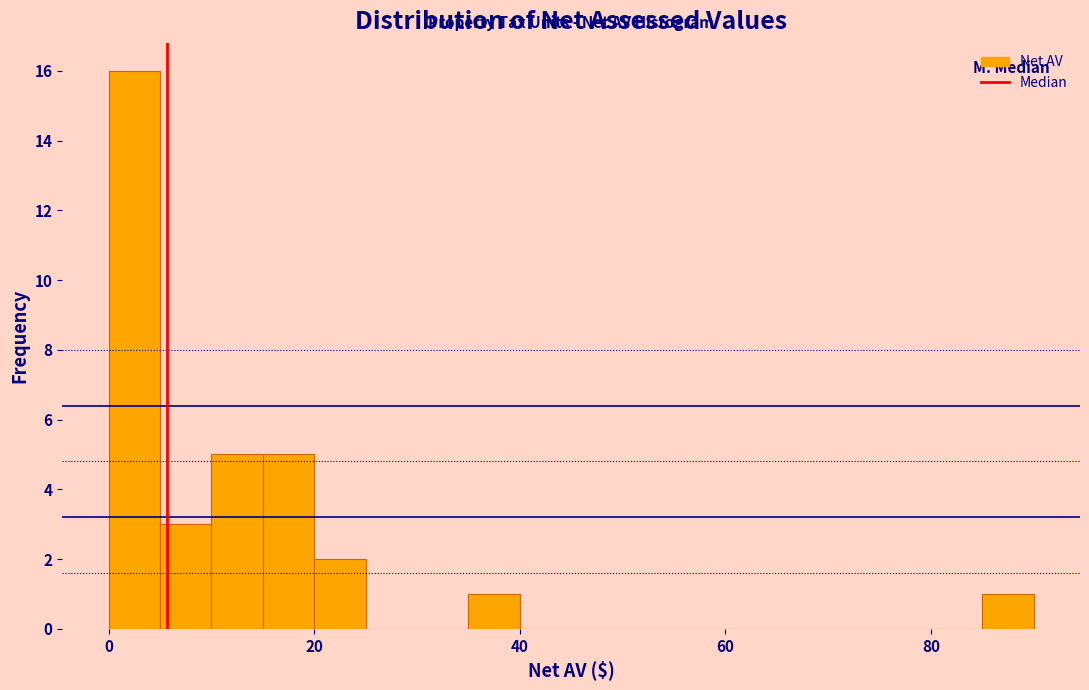

Around what value on the x-axis is the tallest bar? Give the approximate position of its centre, as read against the axis.

2